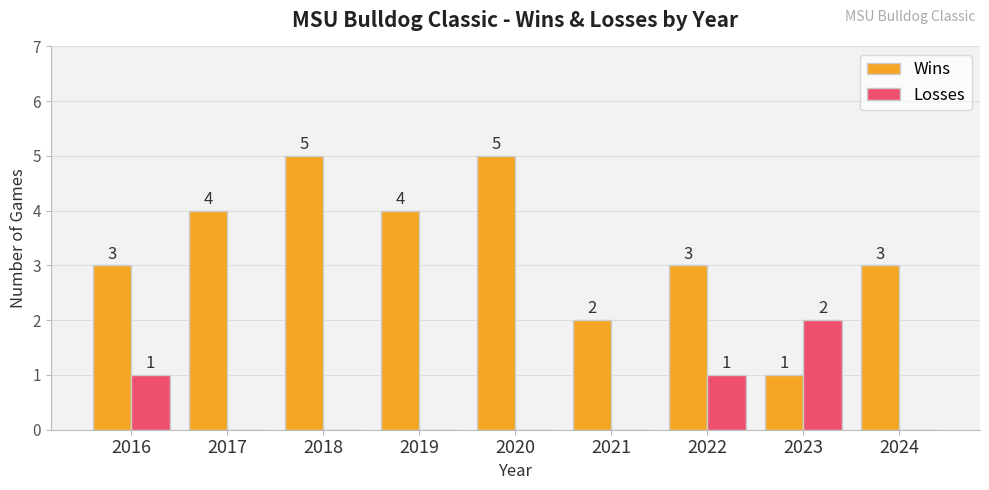

What is the greatest value displayed?

5